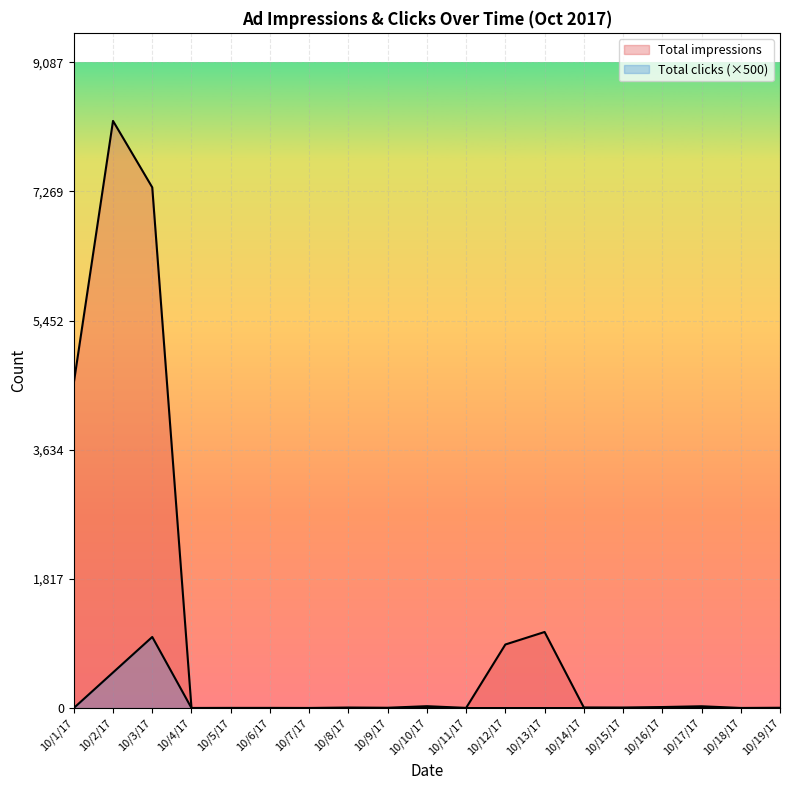

At which category does the chart reach its minimum across all series?

10/1/17